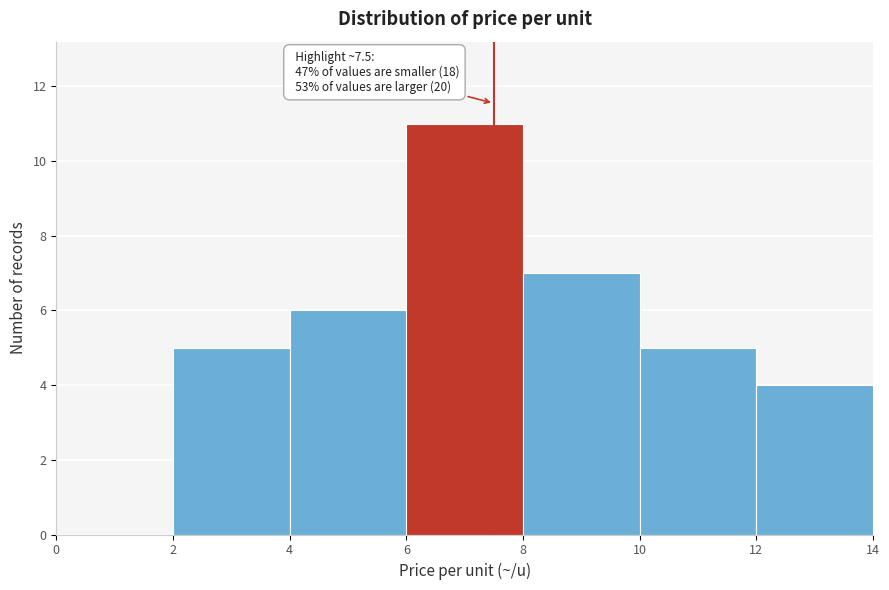

Which range on the x-axis has the tallest bar?

6 to 8